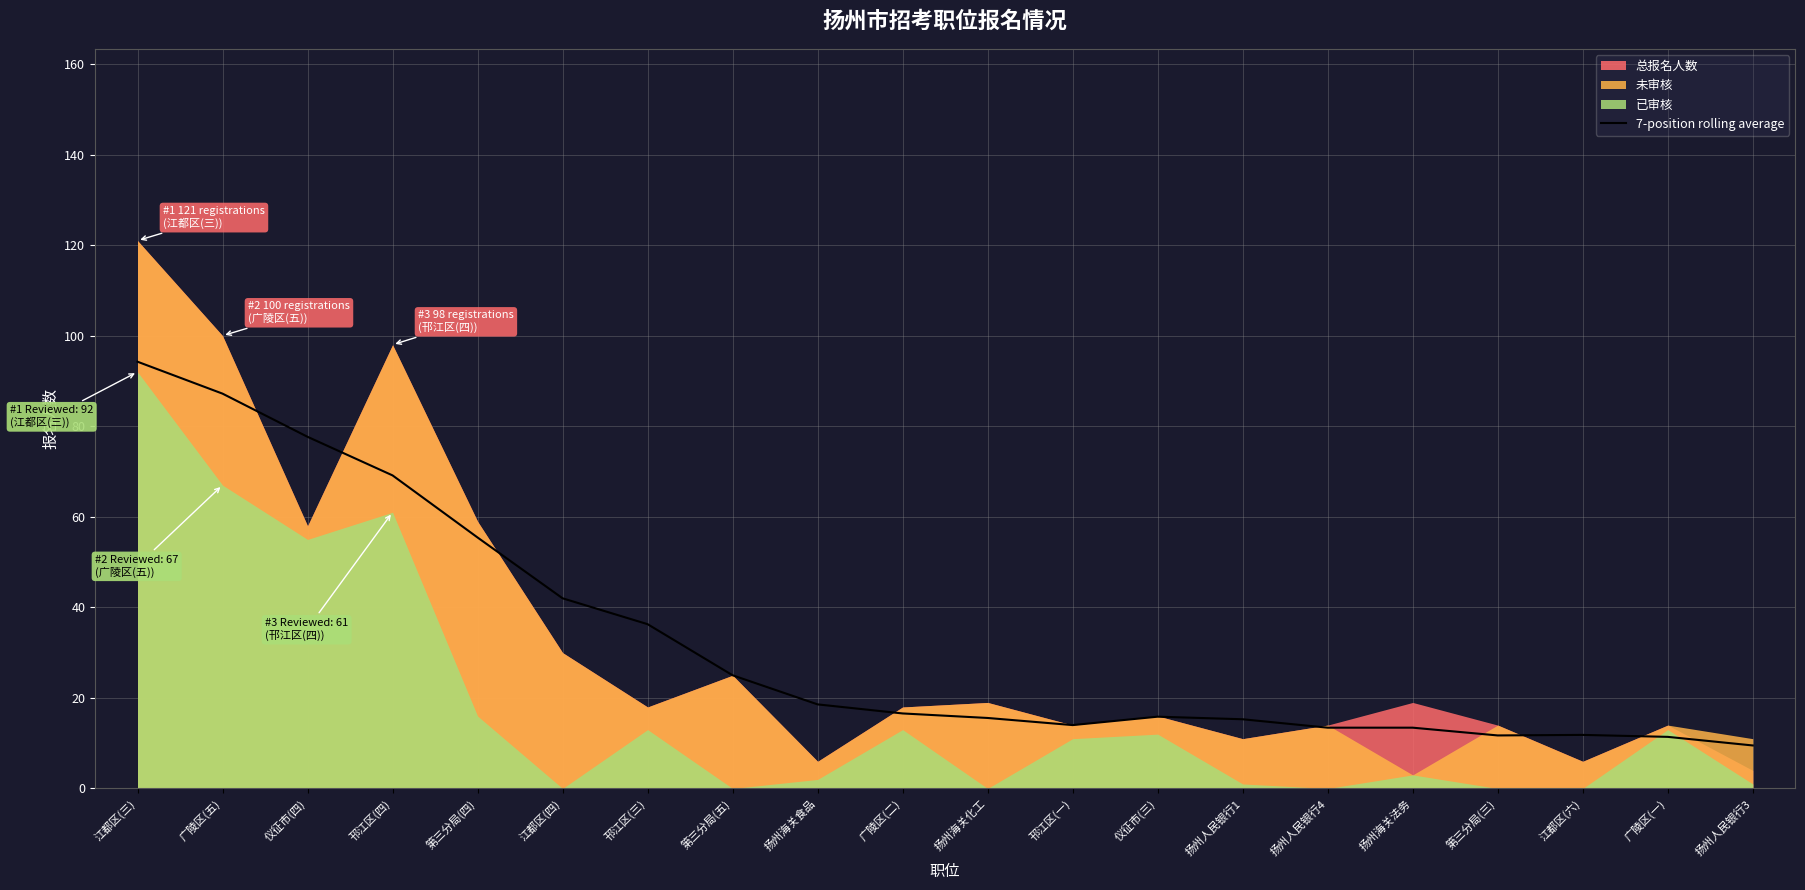

True or false: there are more than 1 points higher than both neighbors.

True